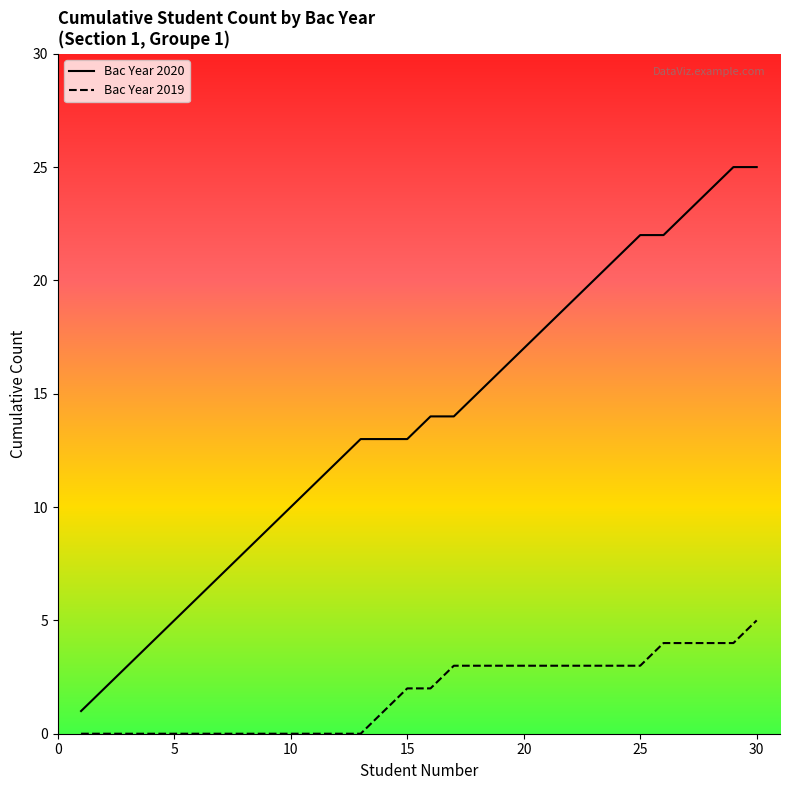

Is it true that Bac Year 2020 equals 22 at 25?

True